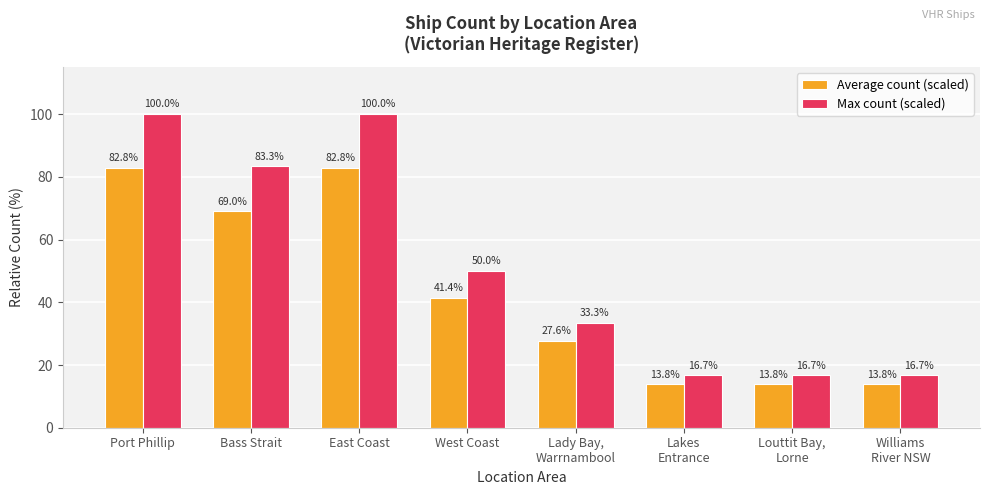

What is the value of the Average count (scaled) bar at the 2nd from the left?

69.0